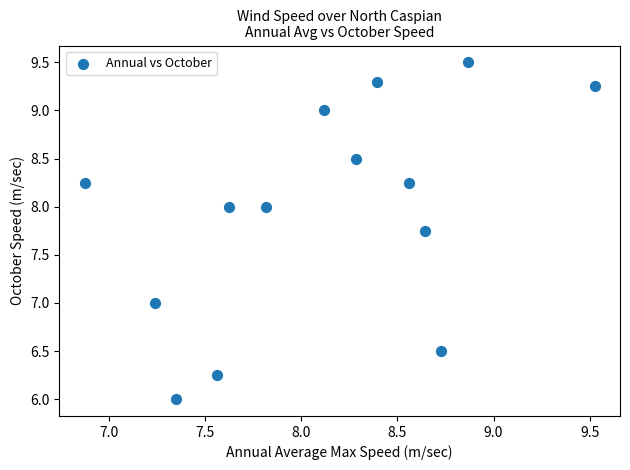

What is the range of Y values (max minus min)?

3.5